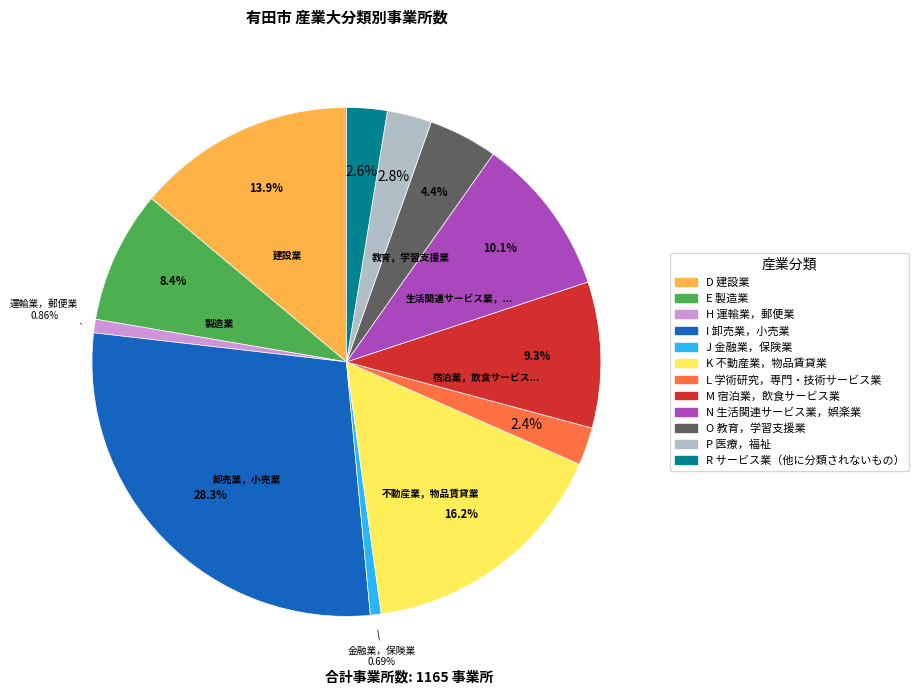

The H 運輸業，郵便業 slice represents 11% of the pie. True or false?

False